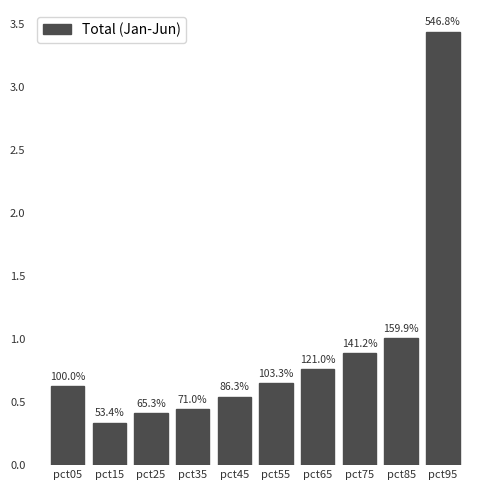

Rank the categories by value from highest to lowest.

pct95, pct85, pct75, pct65, pct55, pct05, pct45, pct35, pct25, pct15